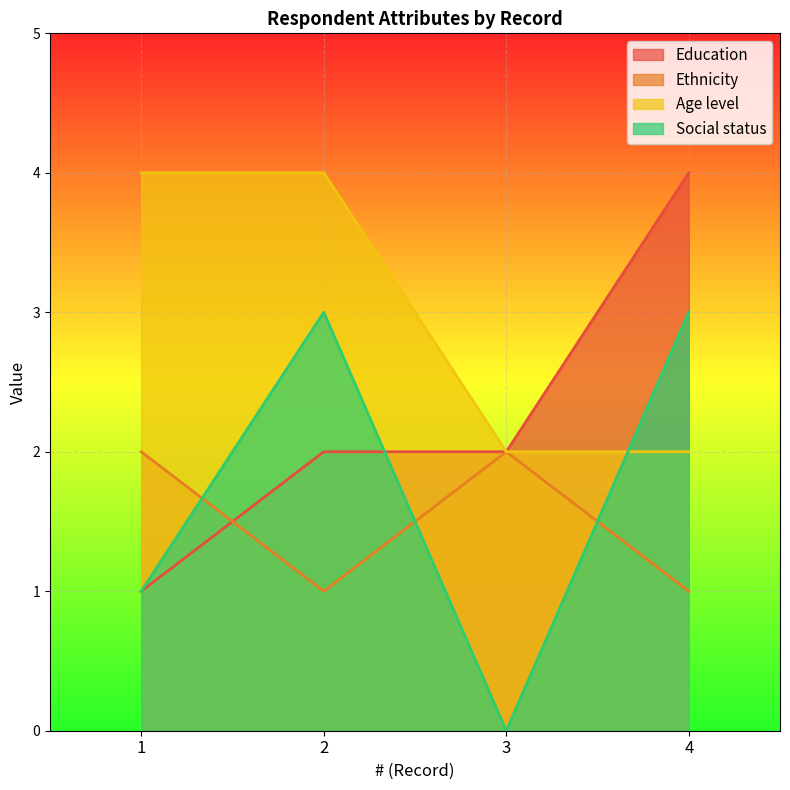

Does the chart display data point markers on the line(s)?

No